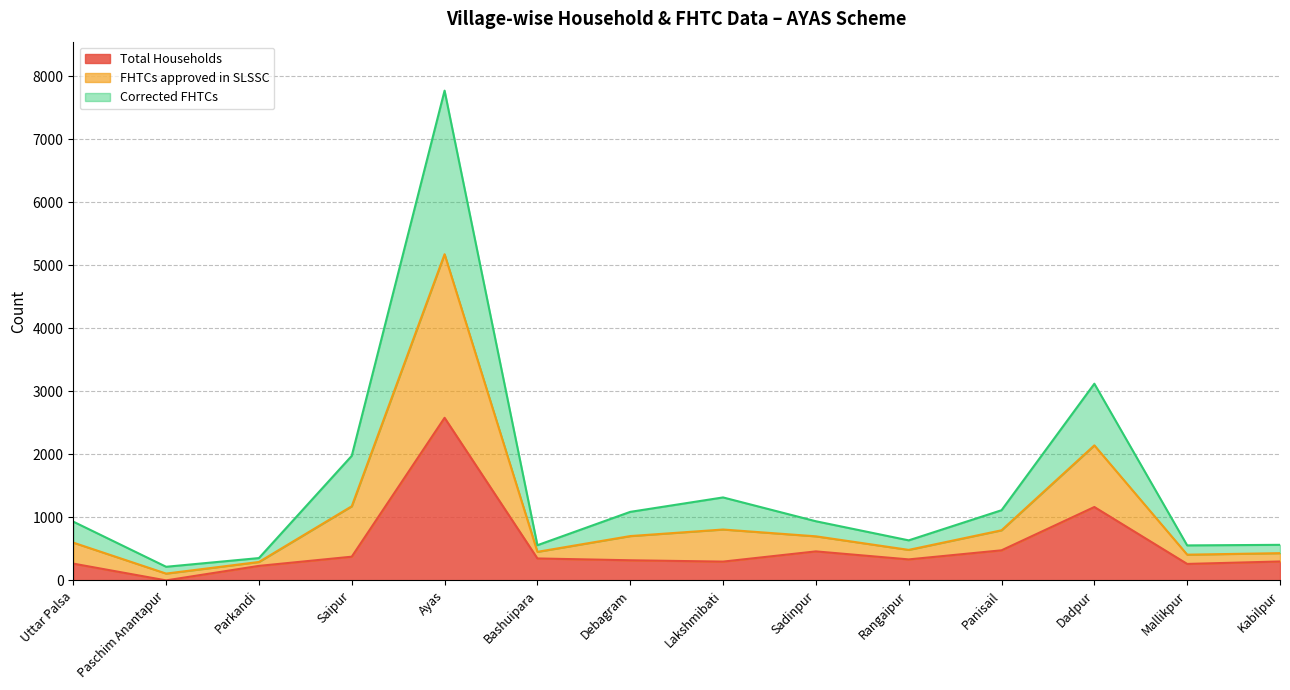

What are all the series names shown in the legend?

Total Households, FHTCs approved in SLSSC, Corrected FHTCs